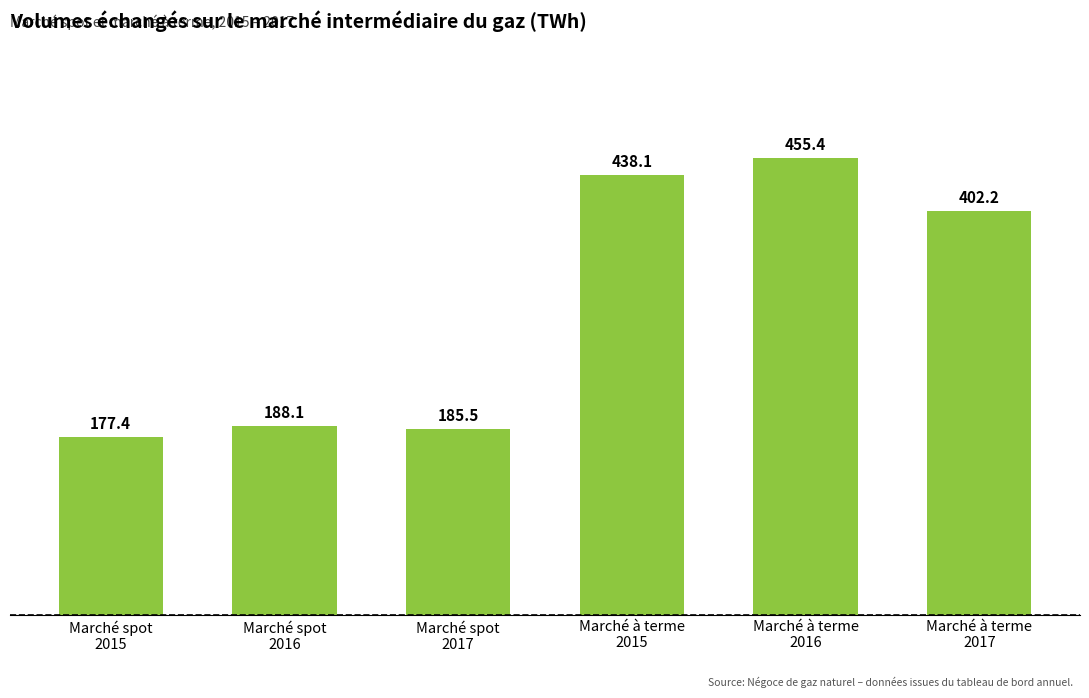

Reading left to right, transcribe all the data shown in this chart.

Marché spot
2015=177.4	Marché spot
2016=188.1	Marché spot
2017=185.5	Marché à terme
2015=438.1	Marché à terme
2016=455.4	Marché à terme
2017=402.2